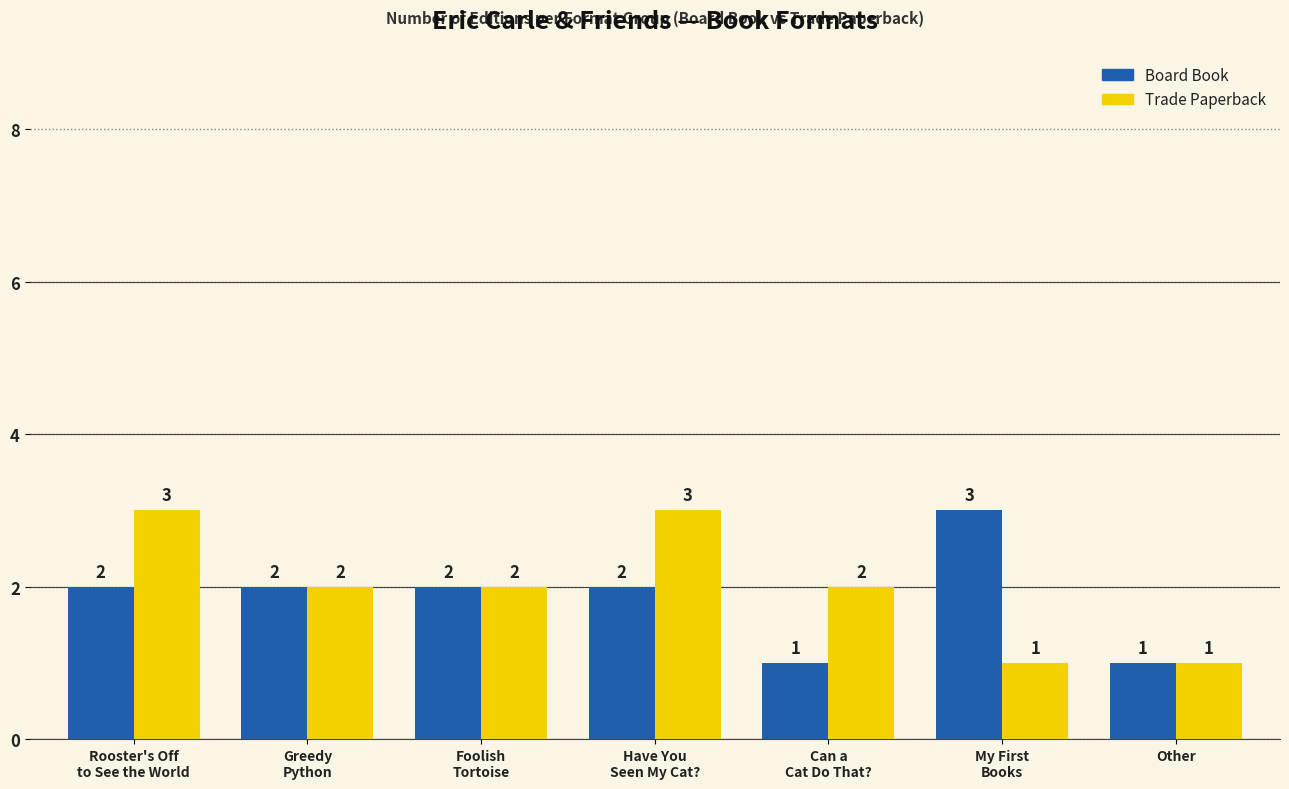

What are all the series names shown in the legend?

Board Book, Trade Paperback